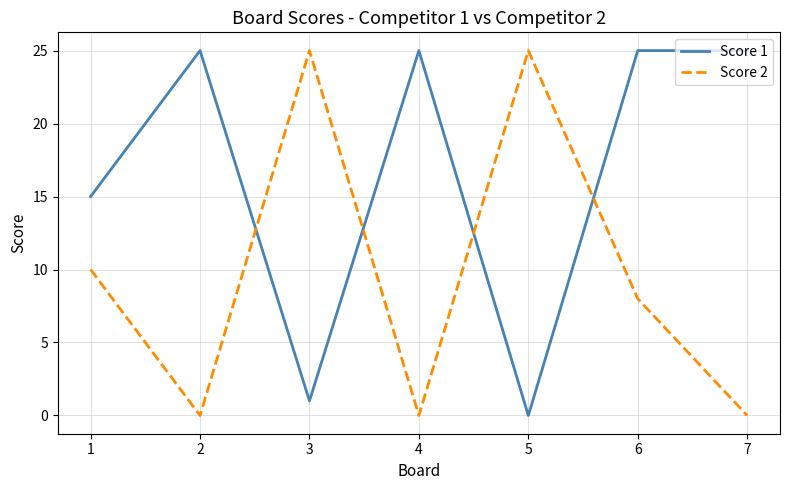

What is the approximate value of Score 2 at 6?

8